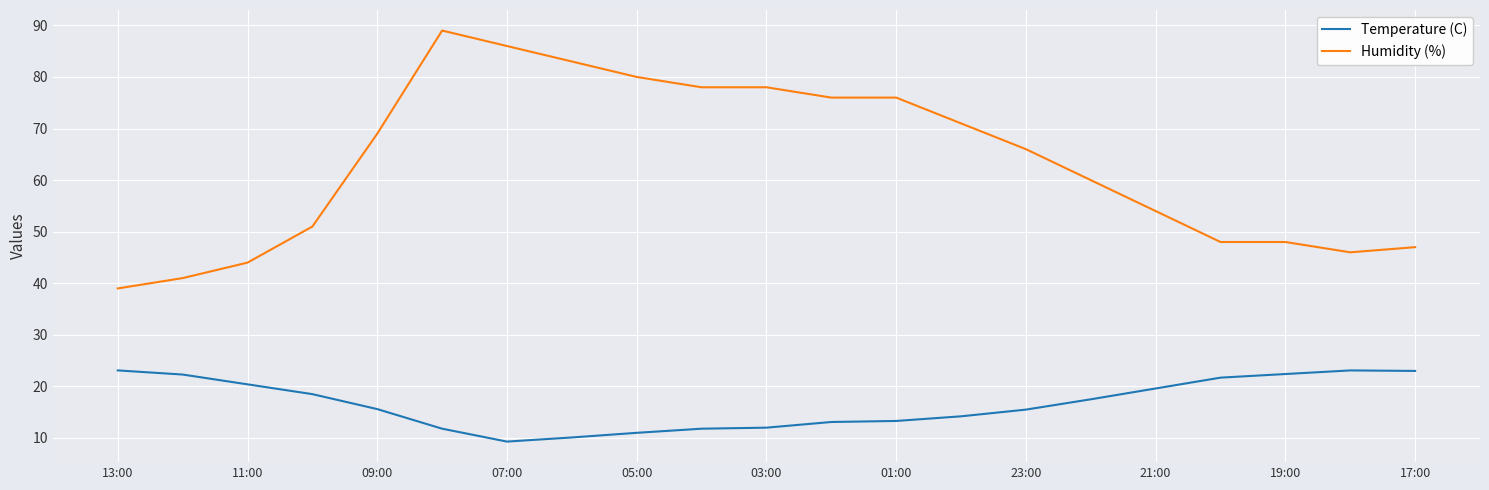

Which series has the largest total across all categories?

Humidity (%)